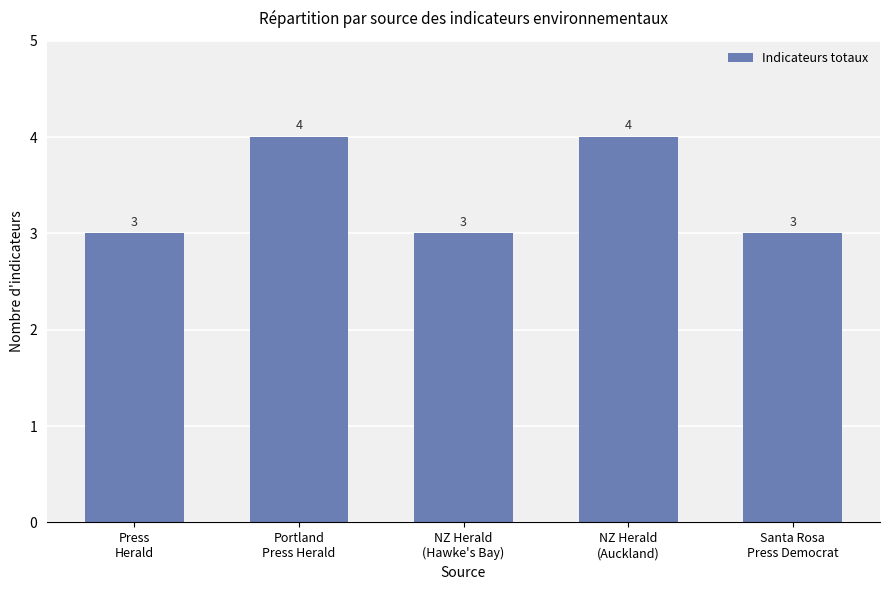

What is the value of the 4th bar from the left?

4